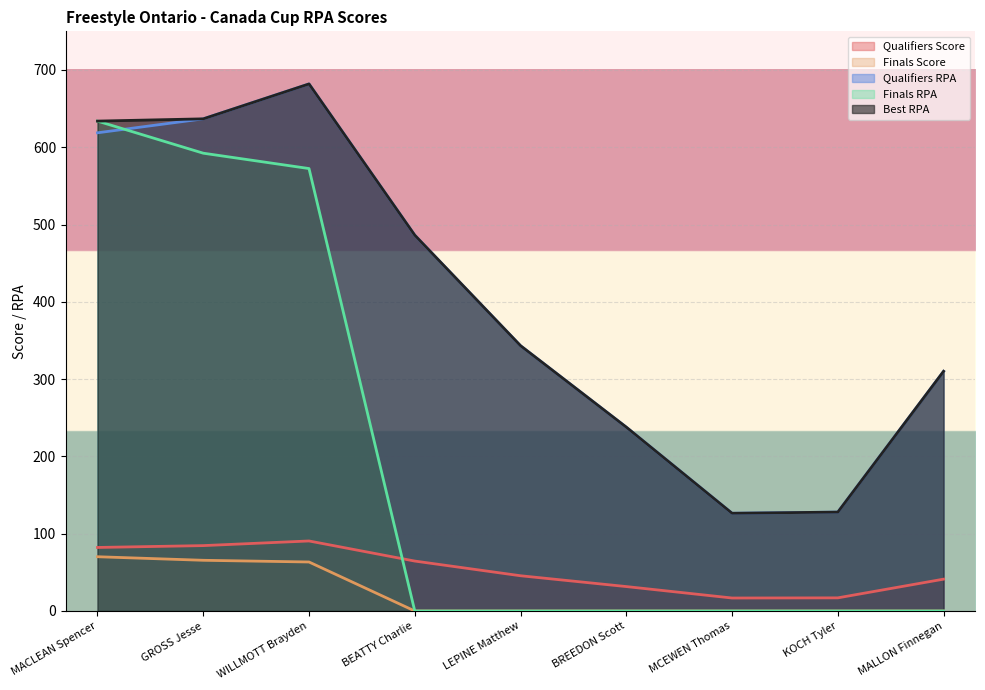

How many interior local peaks does the Qualifiers RPA series have?

1